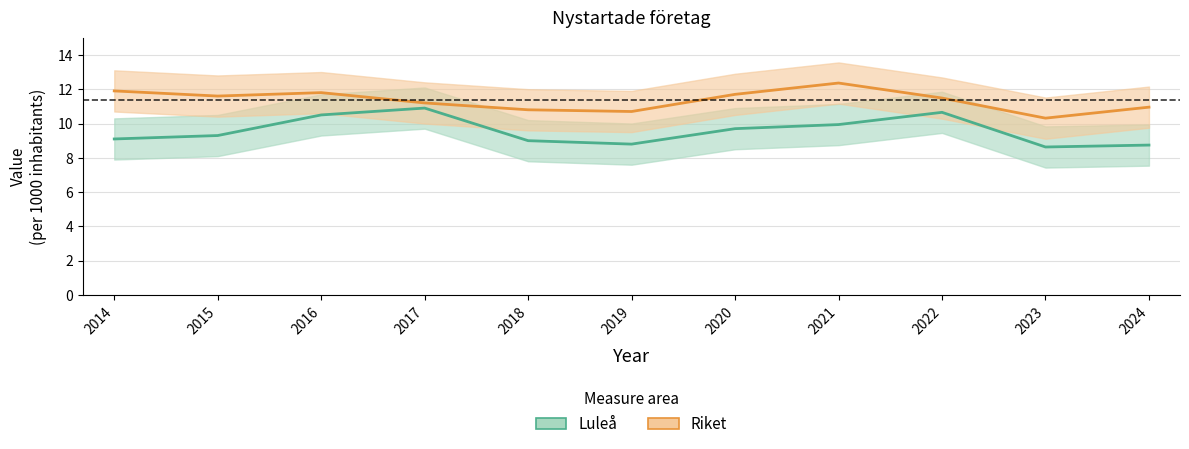

True or false: Luleå has a value of 19.6 at 2017.

False